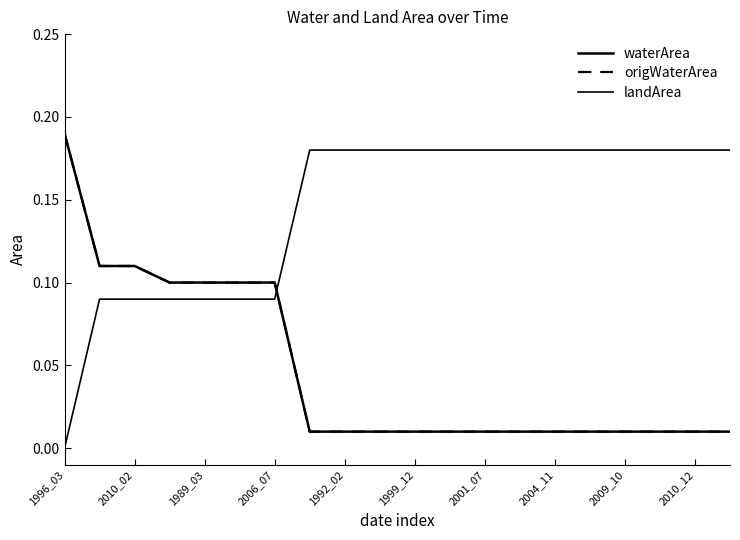

Which series has the largest range (max minus min)?

waterArea